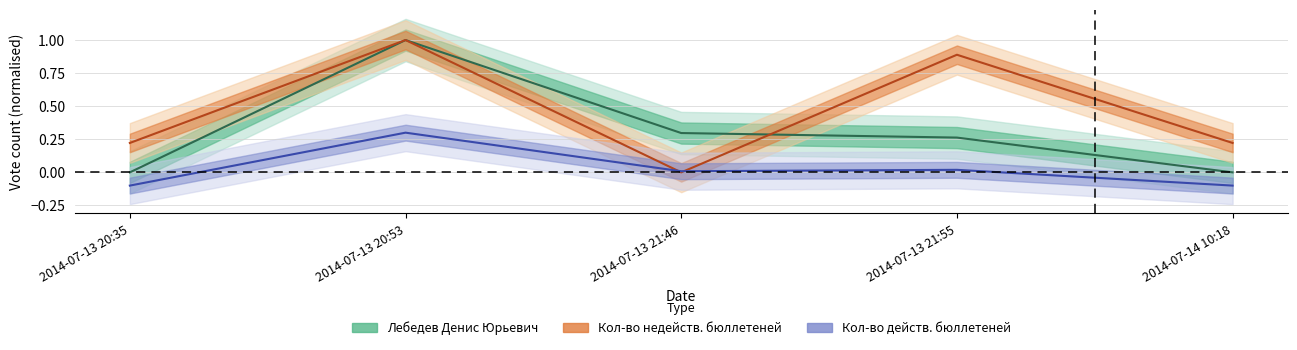

Count the number of data series in this chart.

3